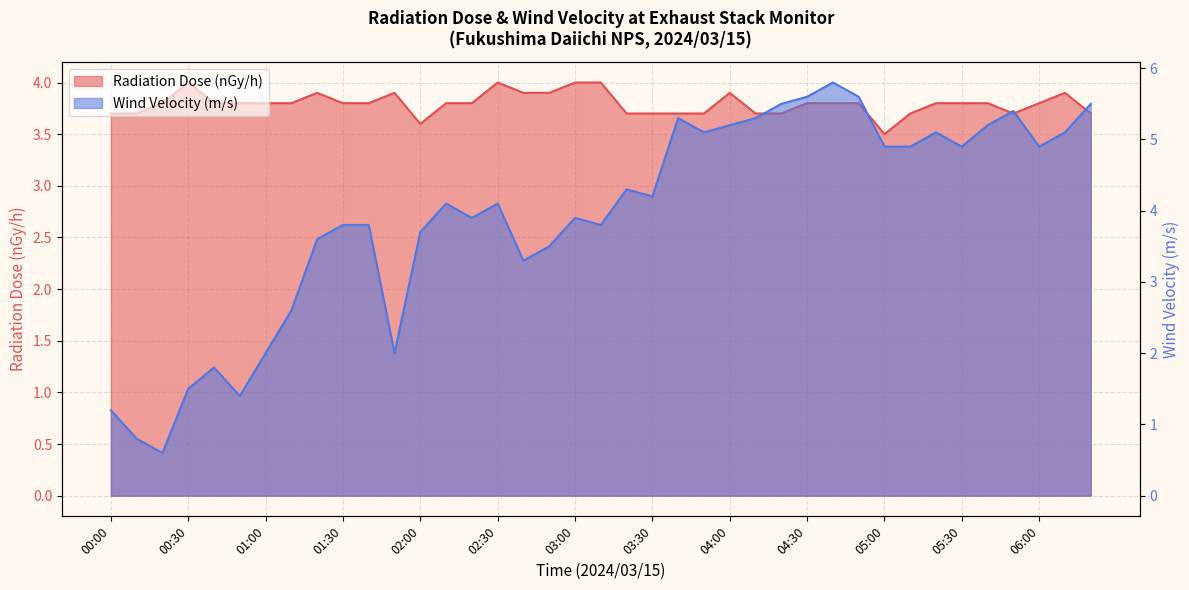

Which has a higher value, 03:40 or 01:50?

01:50